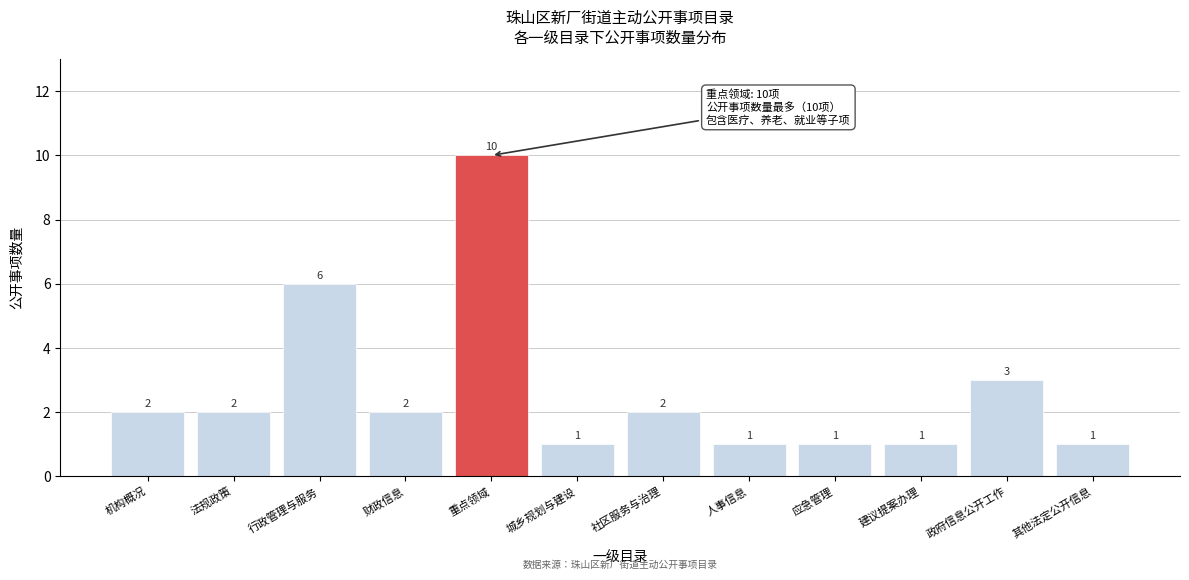

Reading left to right, list all the values displayed in this chart.

2	2	6	2	10	1	2	1	1	1	3	1